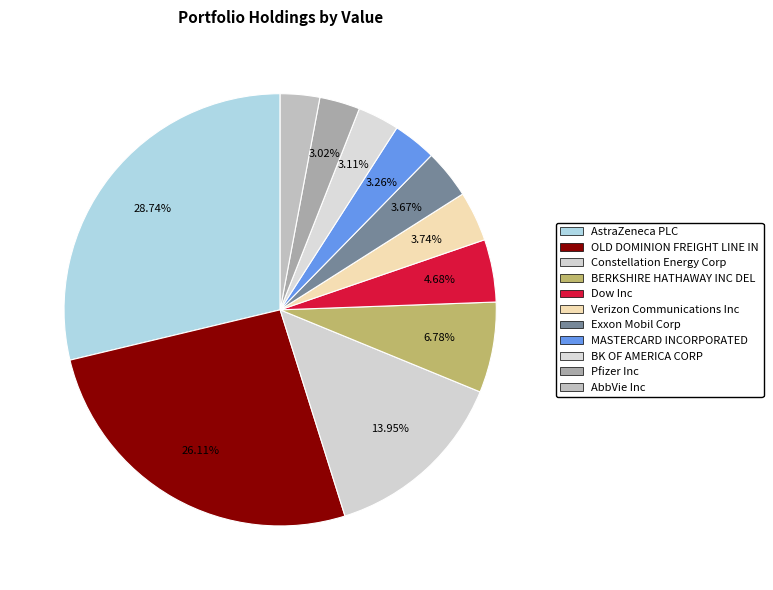

Is there a majority slice in this chart?

No